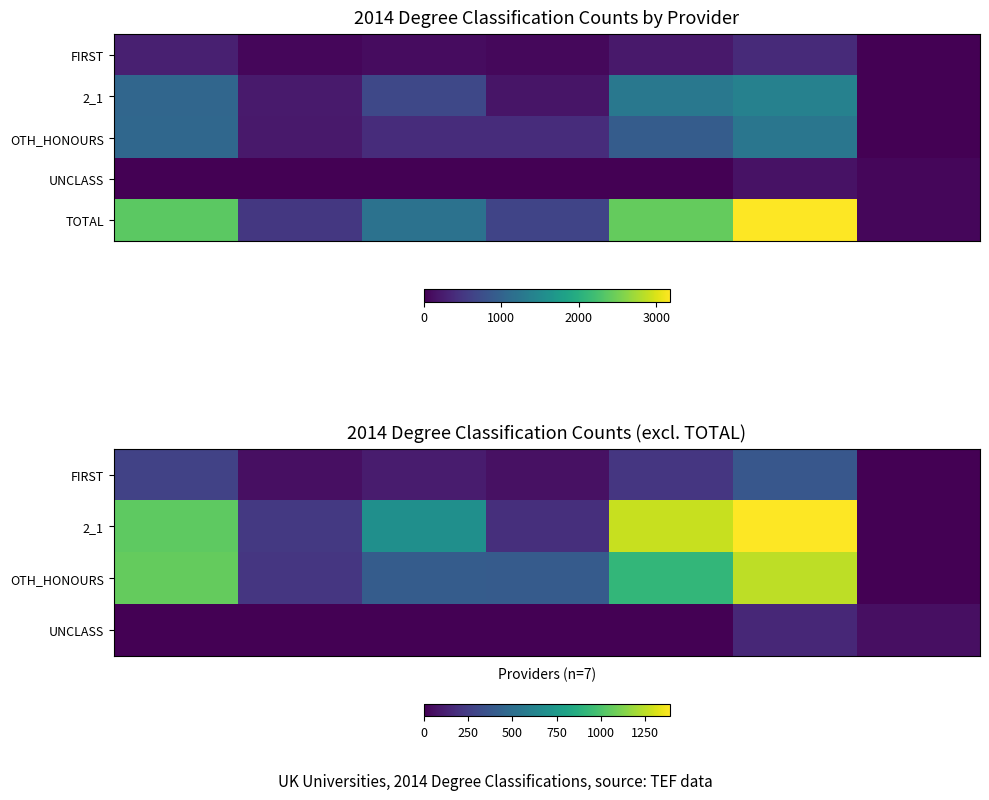

What is the sum of all FIRST values?

1100